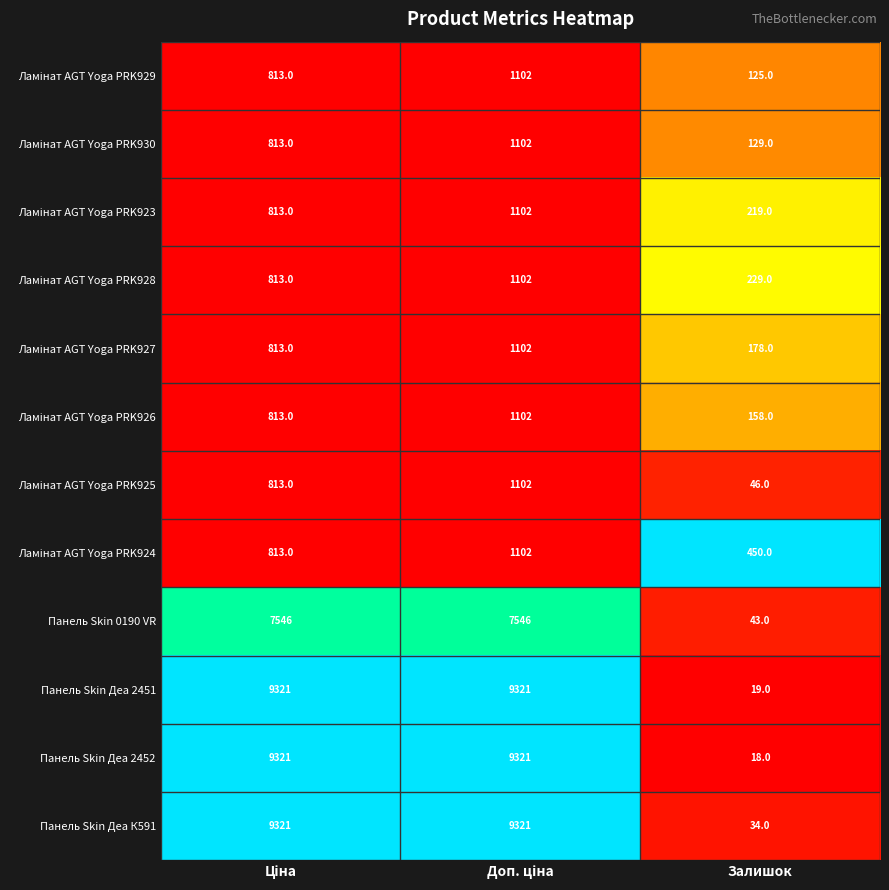

What is the minimum value shown in the chart?

18